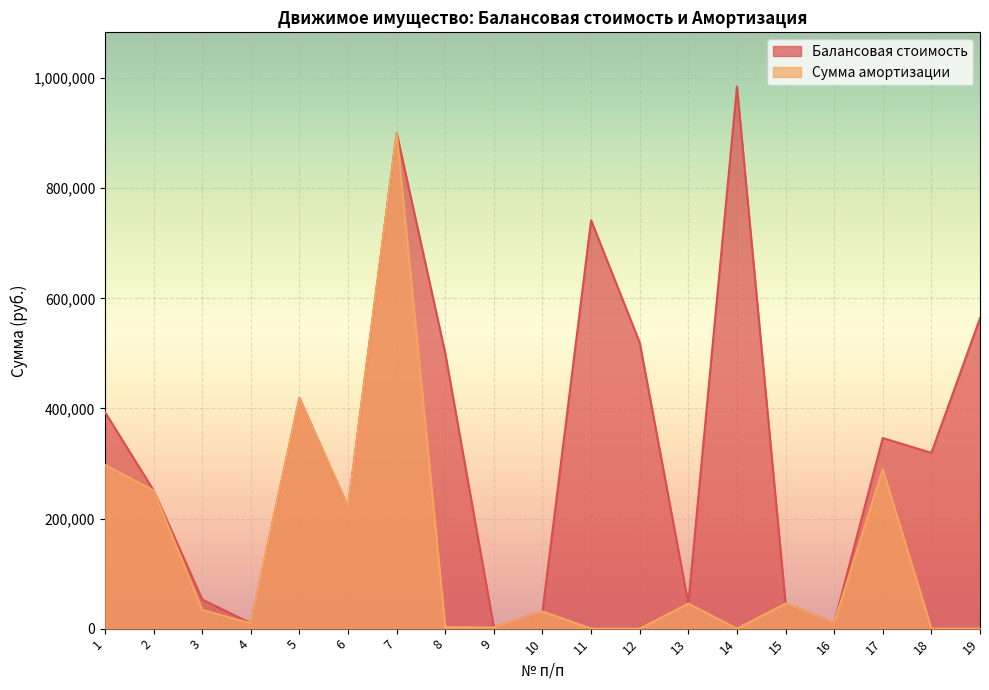

What is the value of the Сумма амортизации point at the 16th from the left?

10348.0